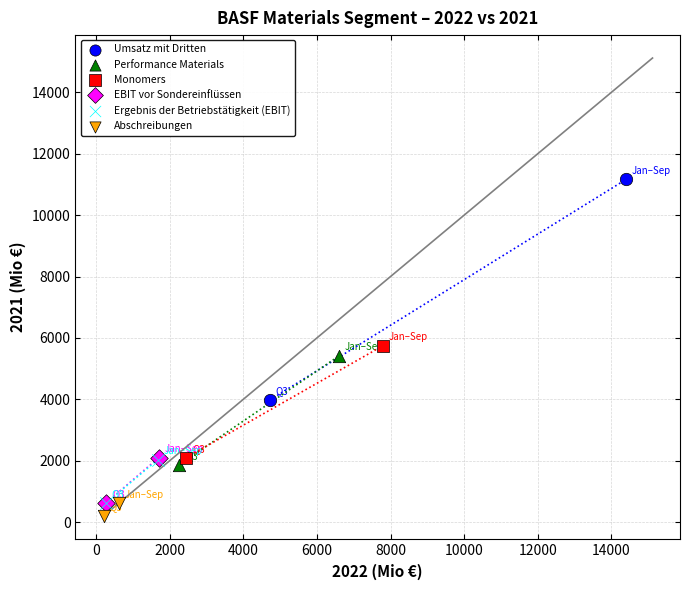

What are all the series names shown in the legend?

Umsatz mit Dritten, Performance Materials, Monomers, EBIT vor Sondereinflüssen, Ergebnis der Betriebstätigkeit (EBIT), Abschreibungen